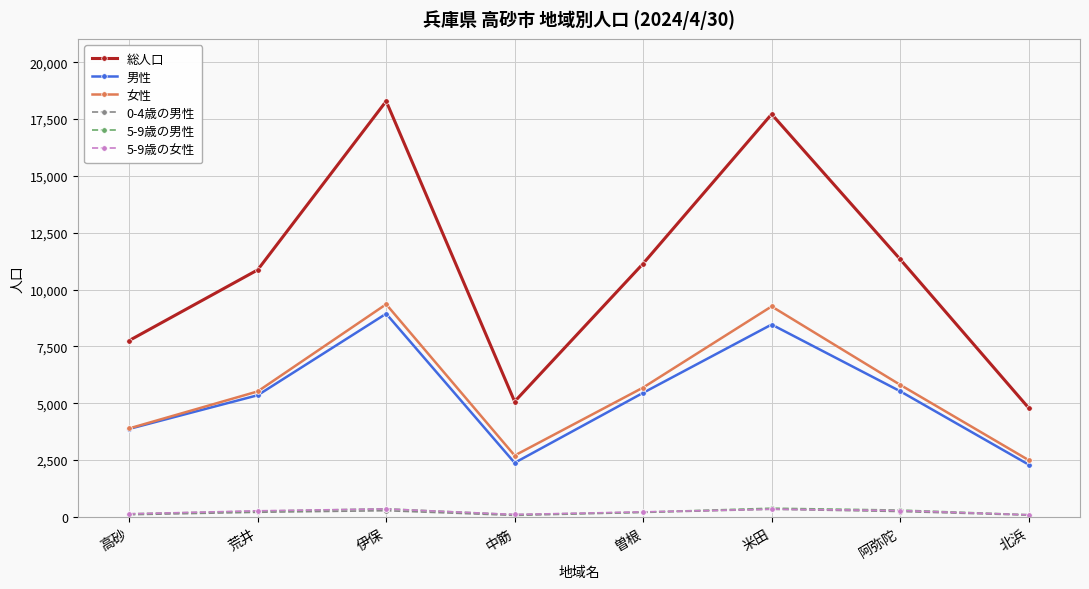

What is the highest value of the 男性 series?

8936